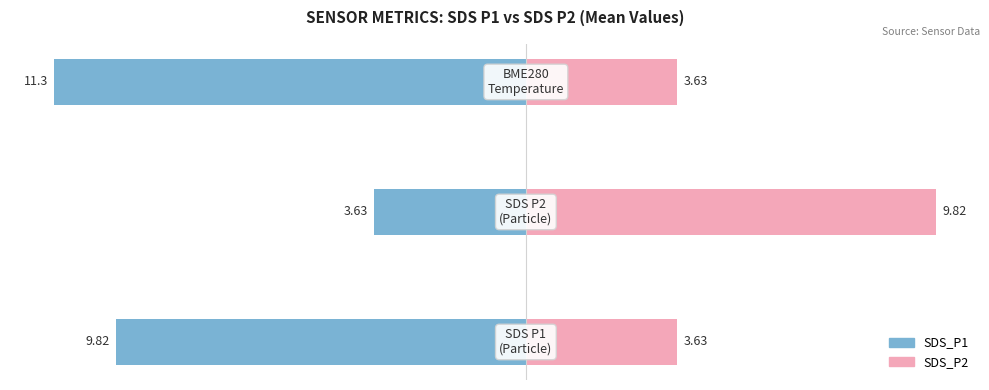

List the labels in order of SDS_P2 value, smallest first.

0, 2, 1